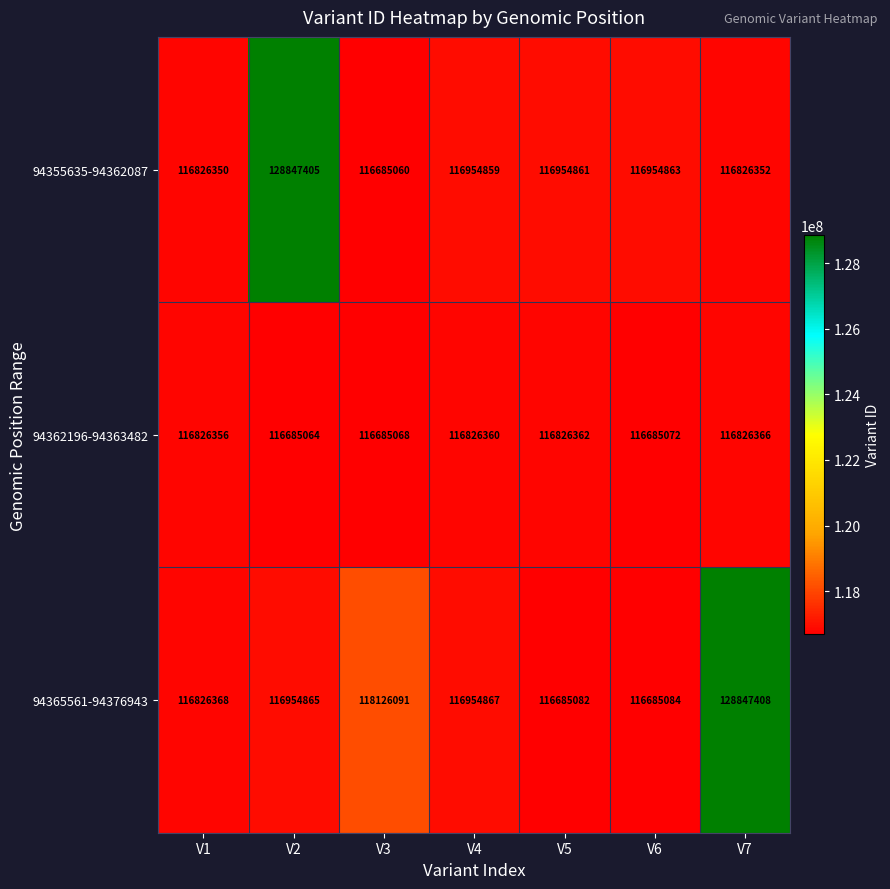

What is the sum of the 94365561-94376943 values at V1 and V5?

233511450